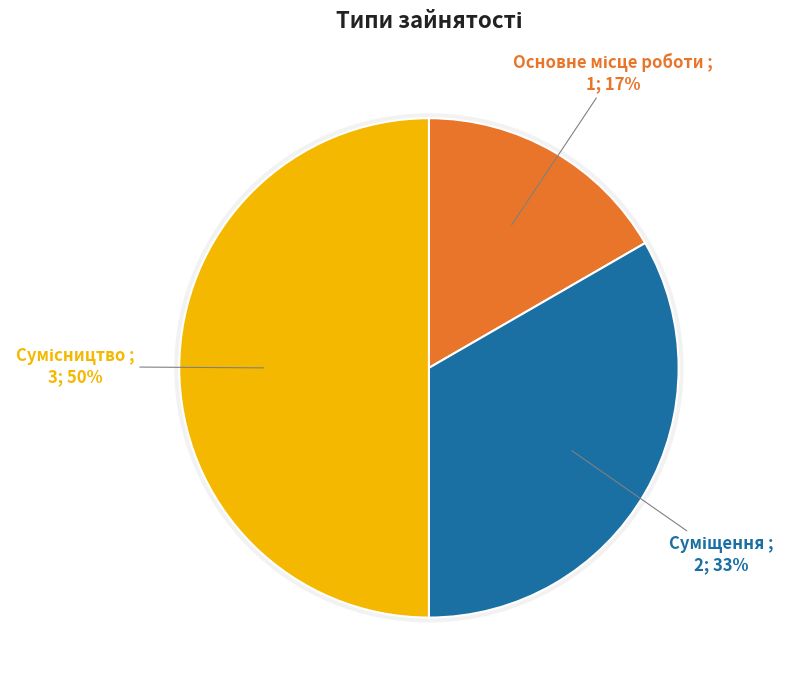

Which has a higher value, Суміщення or Сумісництво?

Сумісництво